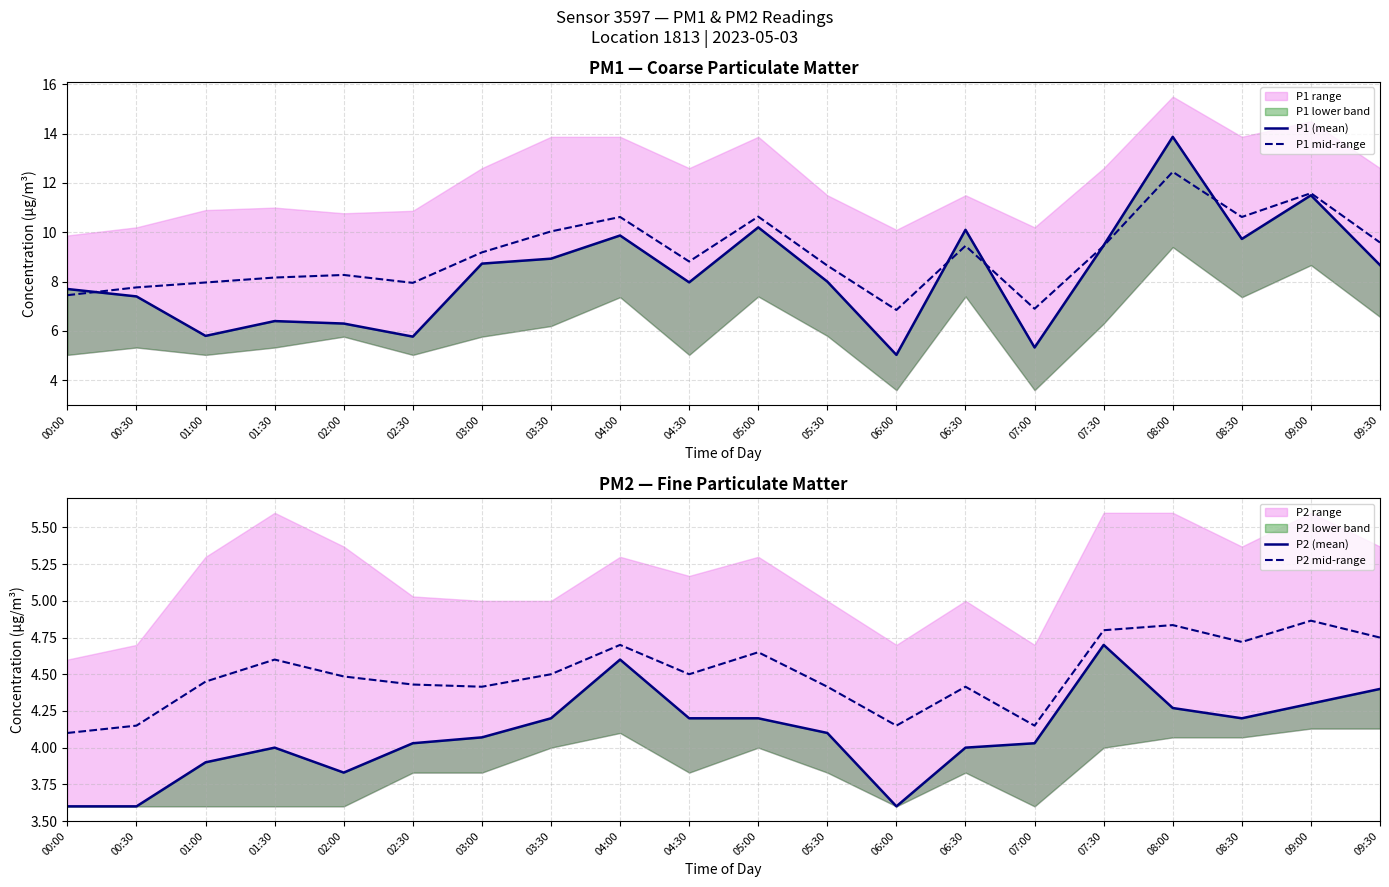

Which series has the largest total across all categories?

P1 mid-range